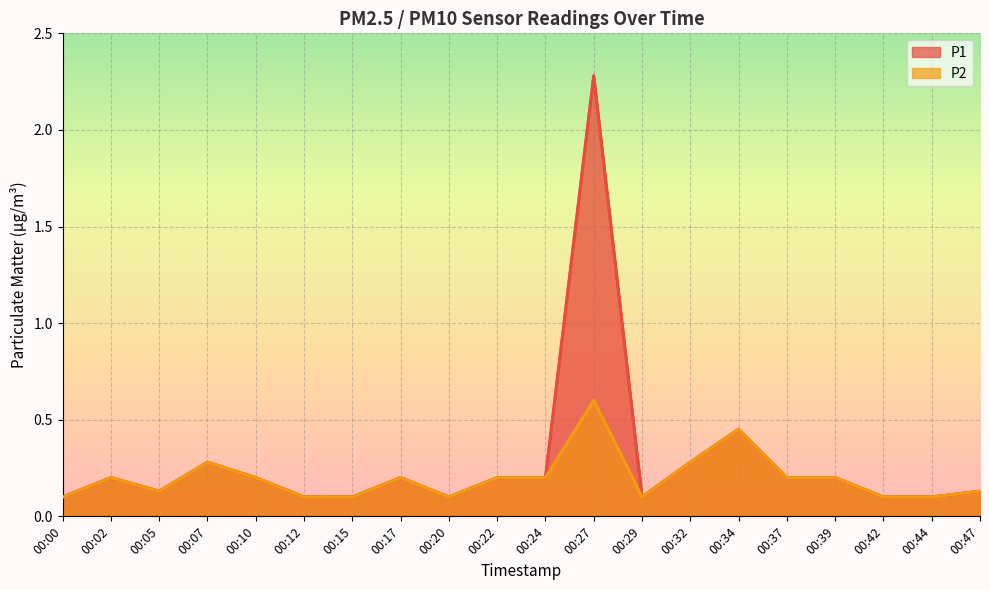

What is the difference between the maximum and second lowest values in the P1 series?

2.2